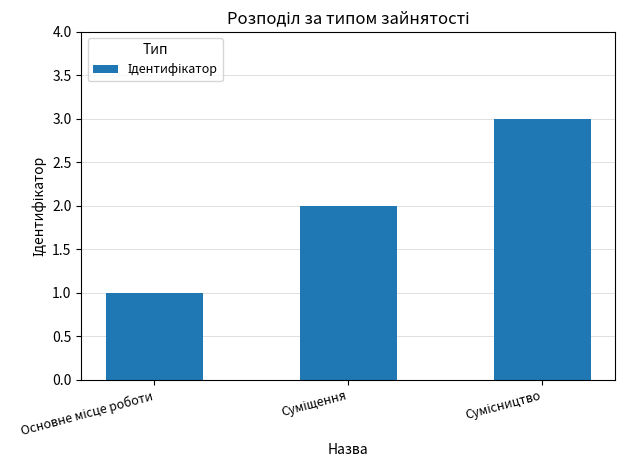

What is the sum of all values?

6